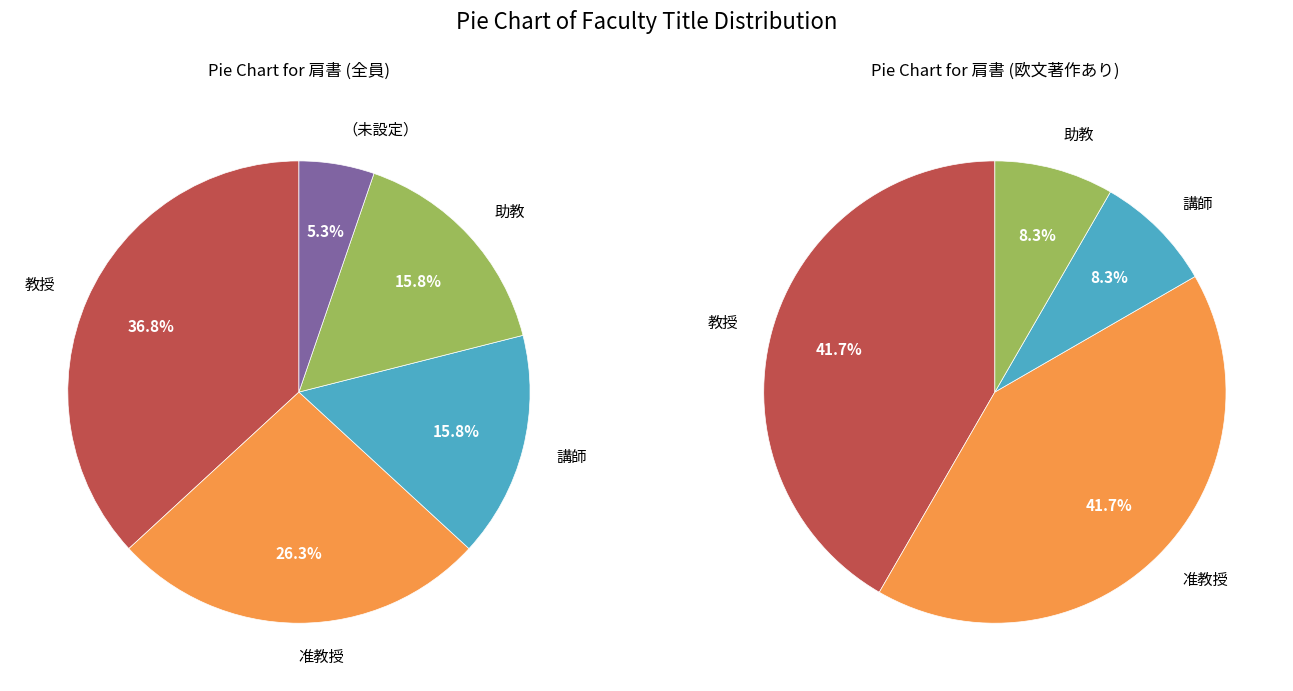

To the nearest percent, what is the difference between the 教授 and 講師 slice percentages?

21%